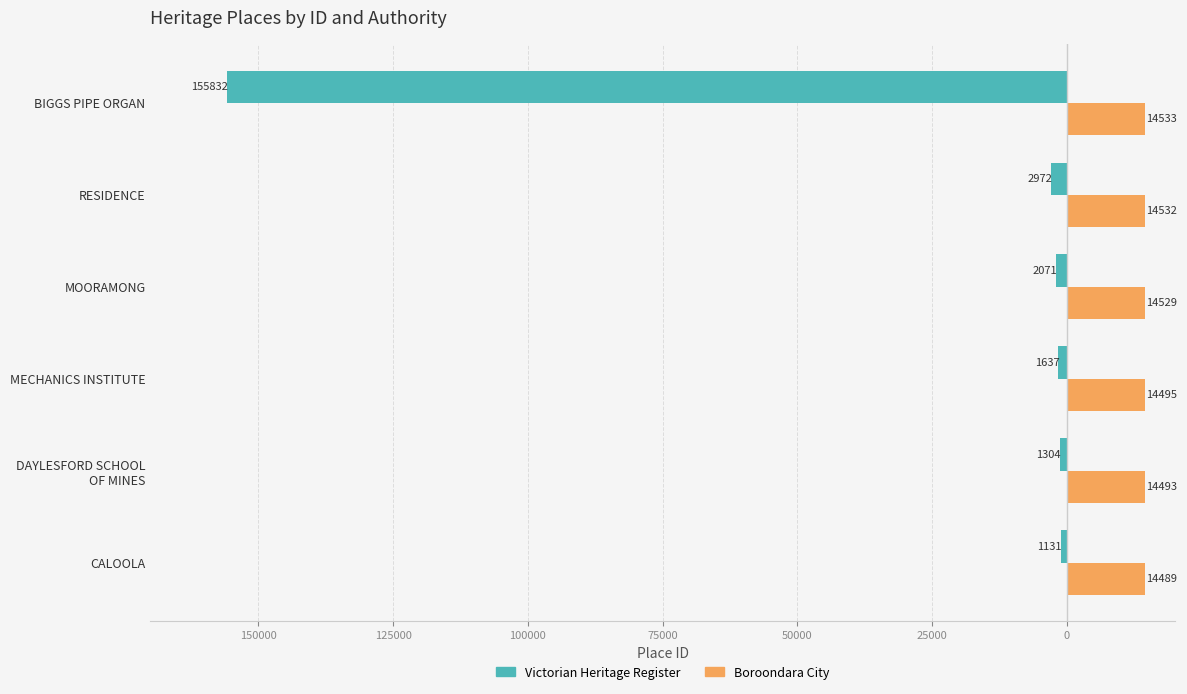

What are all the series names shown in the legend?

Victorian Heritage Register, Boroondara City